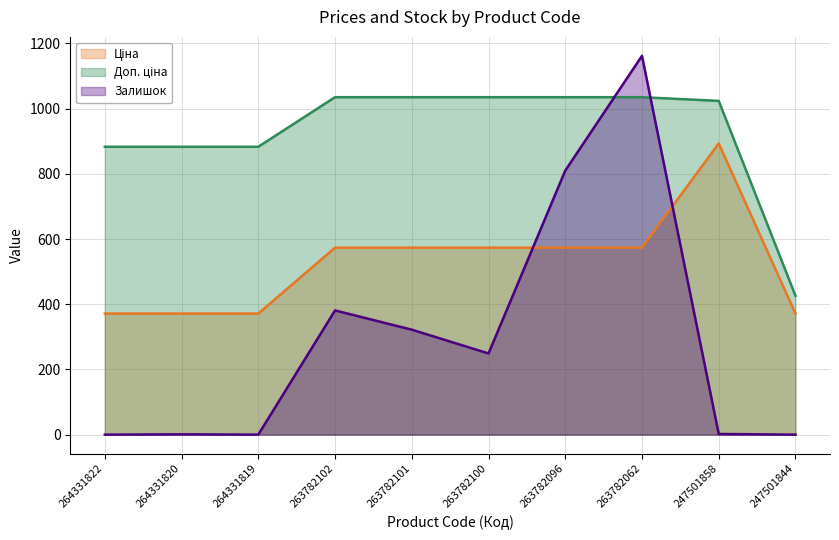

List the series in order of their overall mean, lowest first.

Залишок, Ціна, Доп. ціна